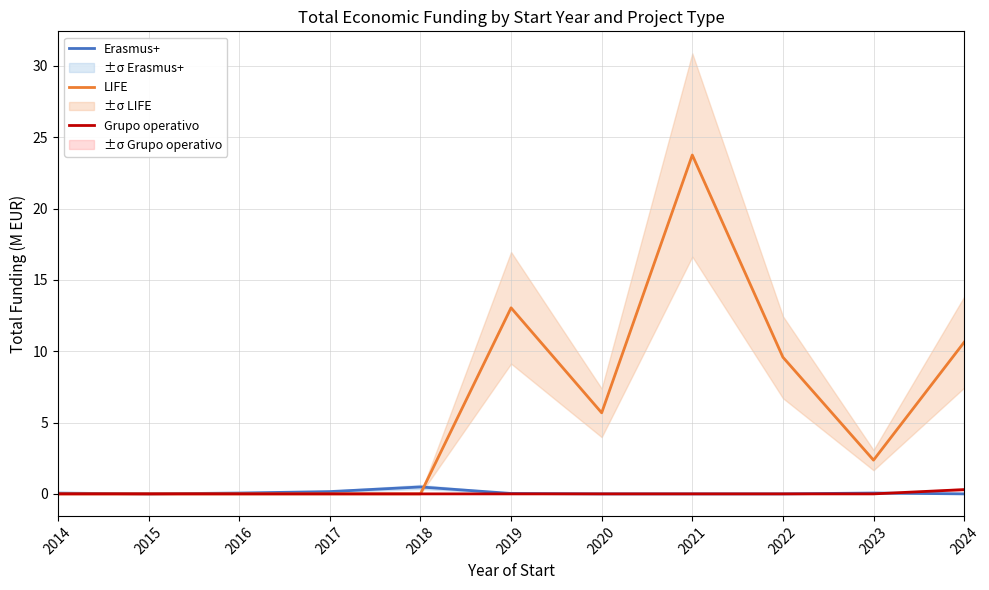

How many lines are shown in the chart?

3